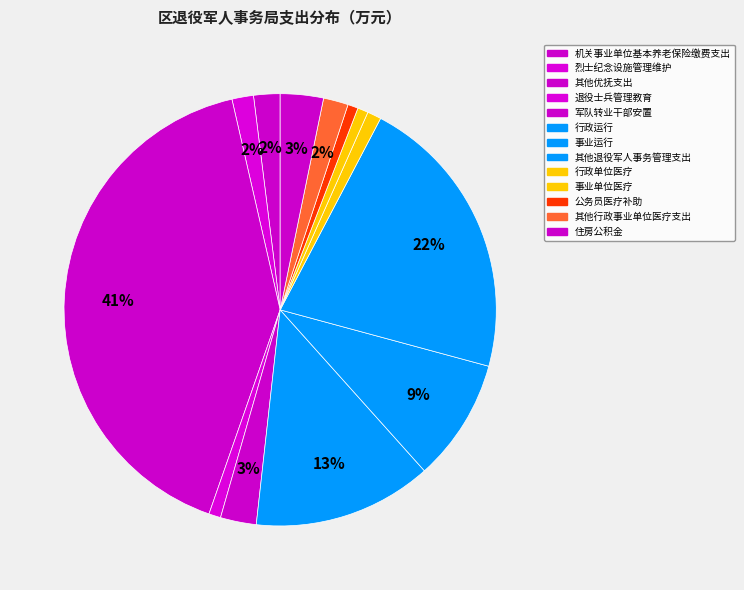

Is there any slice that represents more than half of the pie?

No